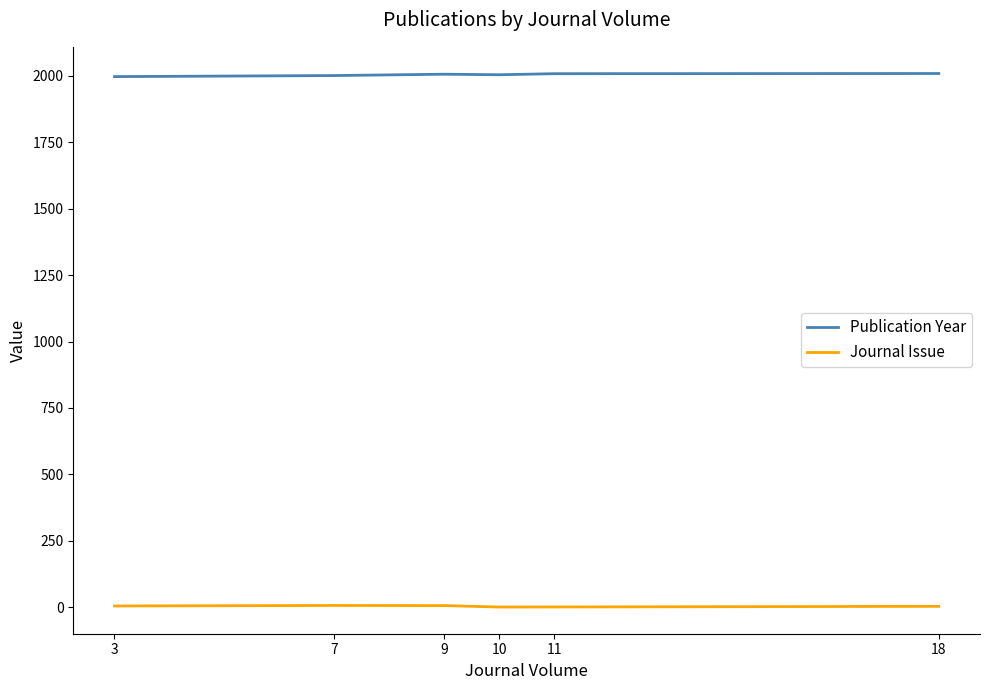

The value of Publication Year at 11 is 3141.9. True or false?

False